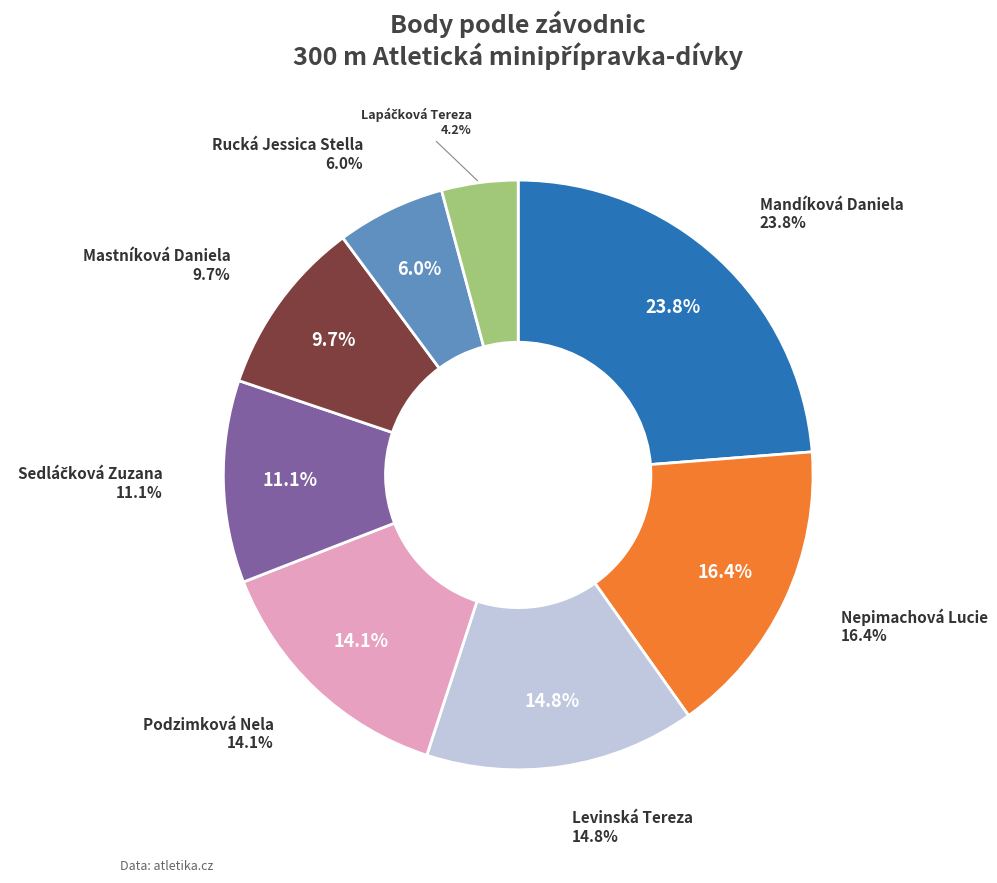

To the nearest percent, what is the difference between the Mastníková Daniela and Sedláčková Zuzana slice percentages?

1%